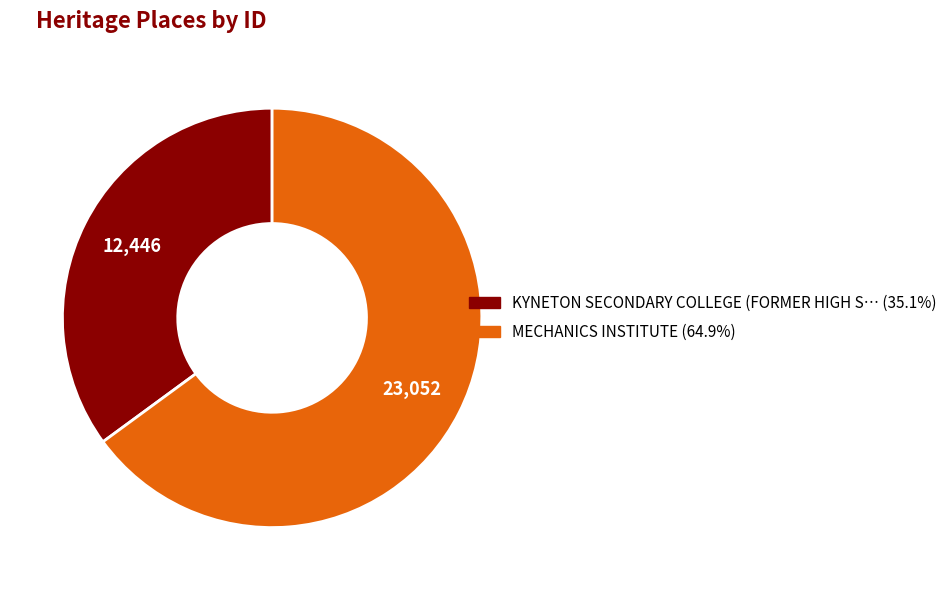

Is there any slice that represents more than half of the pie?

Yes